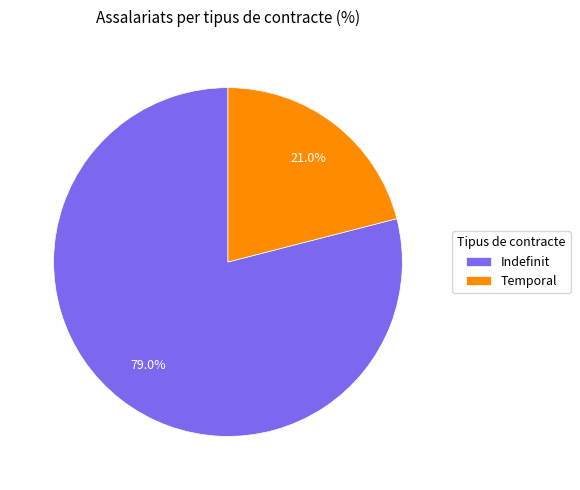

To the nearest percent, what portion does Temporal represent?

21%